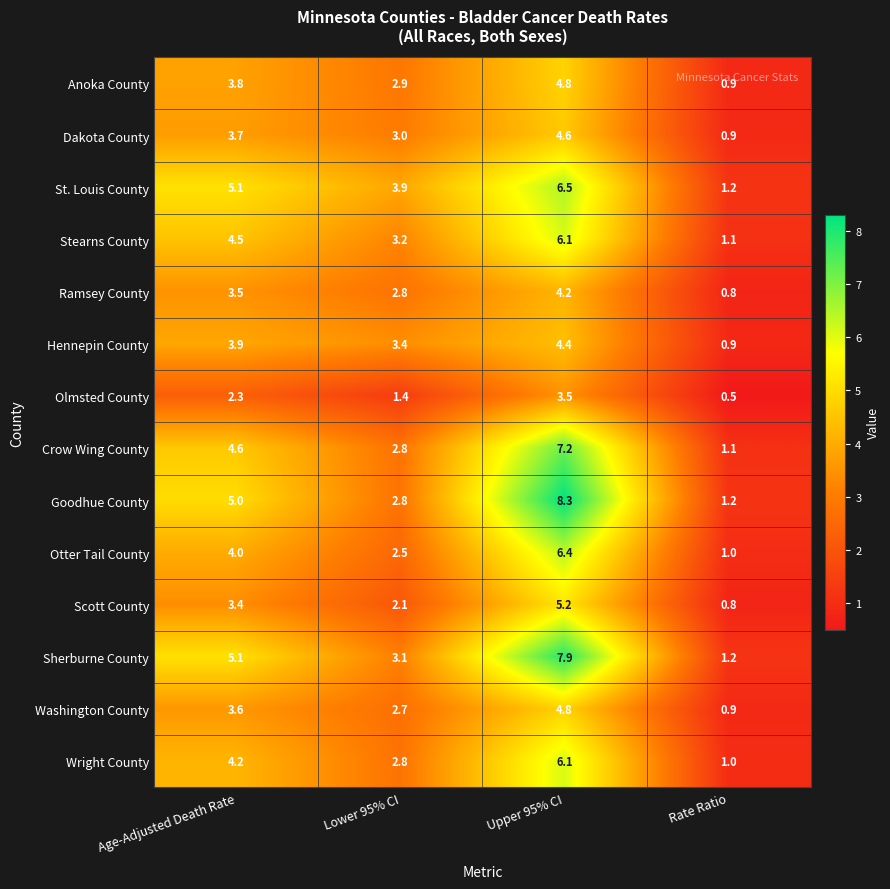

What is the difference between the highest and lowest values at Age-Adjusted Death Rate?

2.8